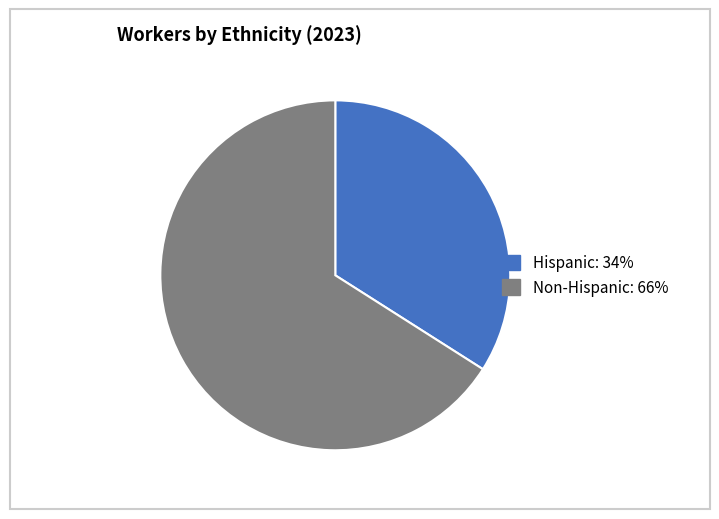

Which has a higher value, Hispanic or Non-Hispanic?

Non-Hispanic